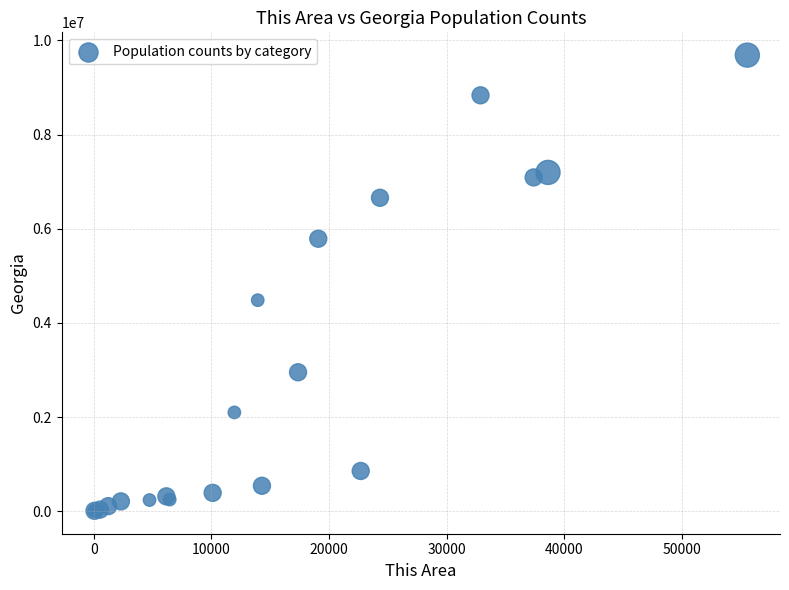

What Y value in the scatter plot is closest to 4846202?

4481721